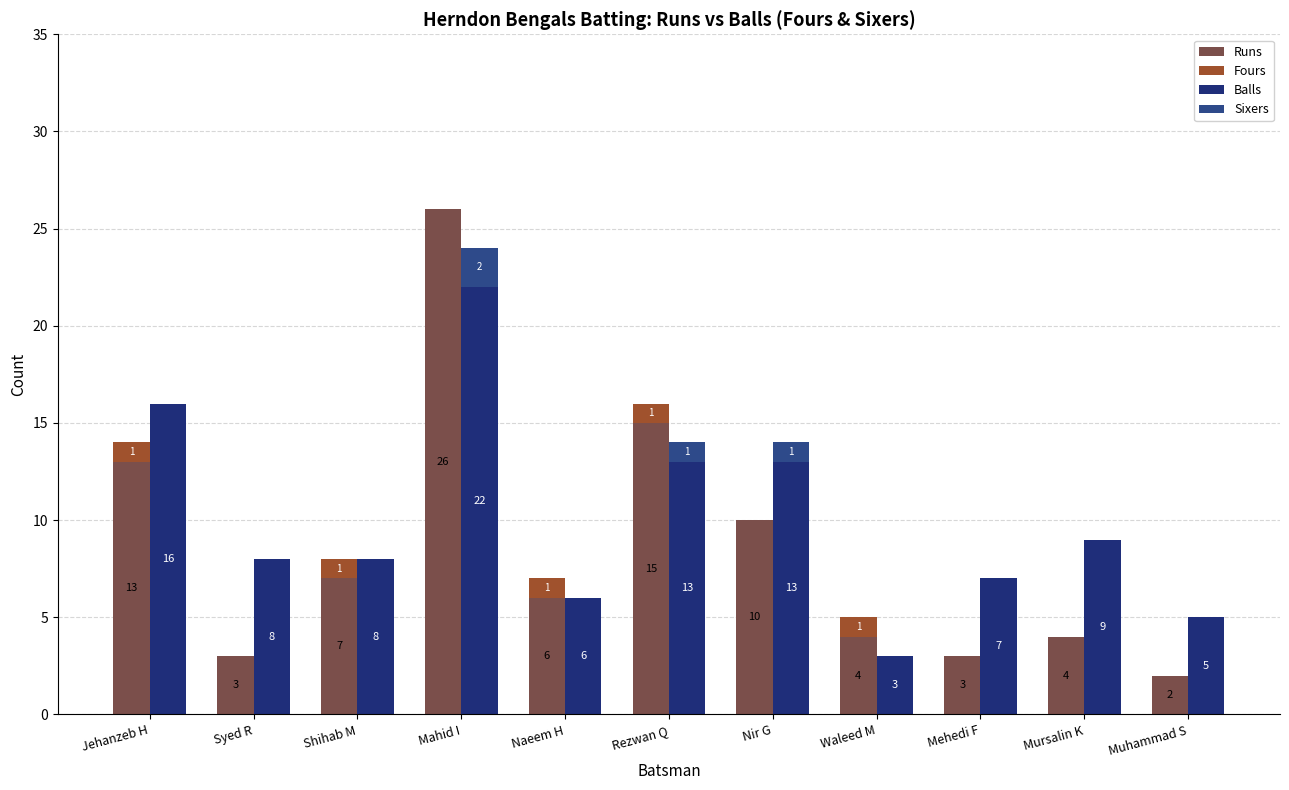

What is the label of the 6th bar from the right?

Rezwan Q